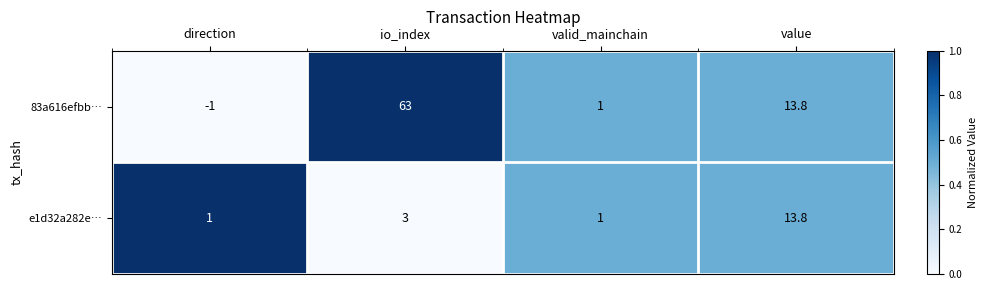

Reading left to right, transcribe all the data shown in this chart.

83a616efbb…: -1.0	63.0	1.0	13.8
e1d32a282e…: 1.0	3.0	1.0	13.8